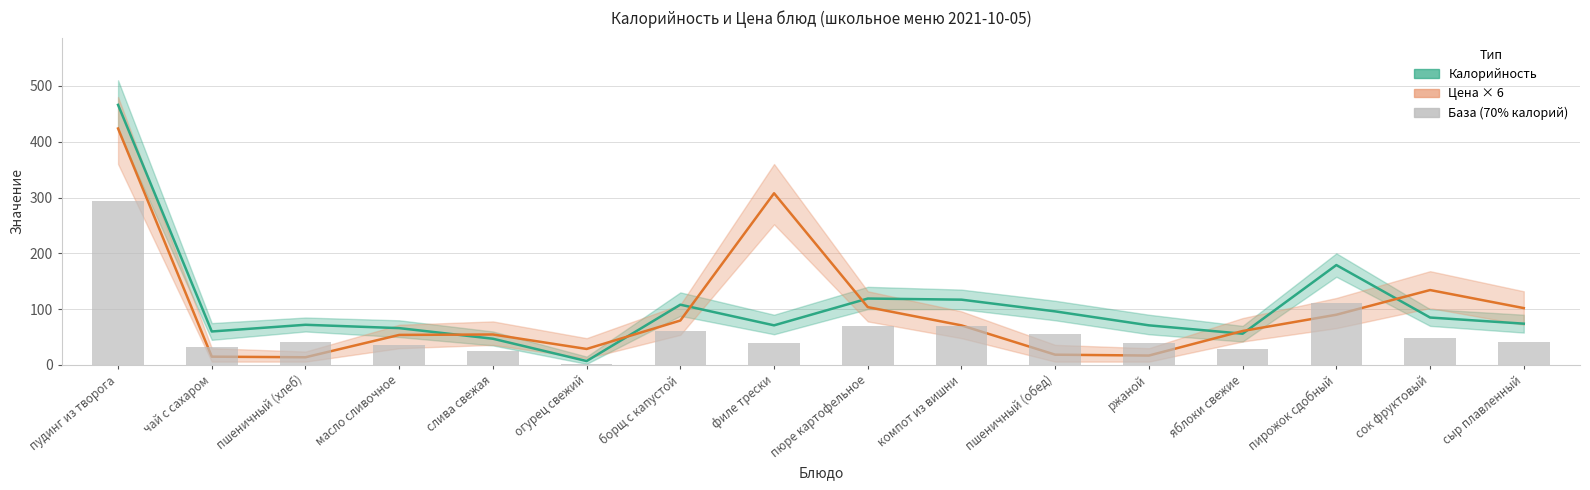

How many data points does each series have?

16